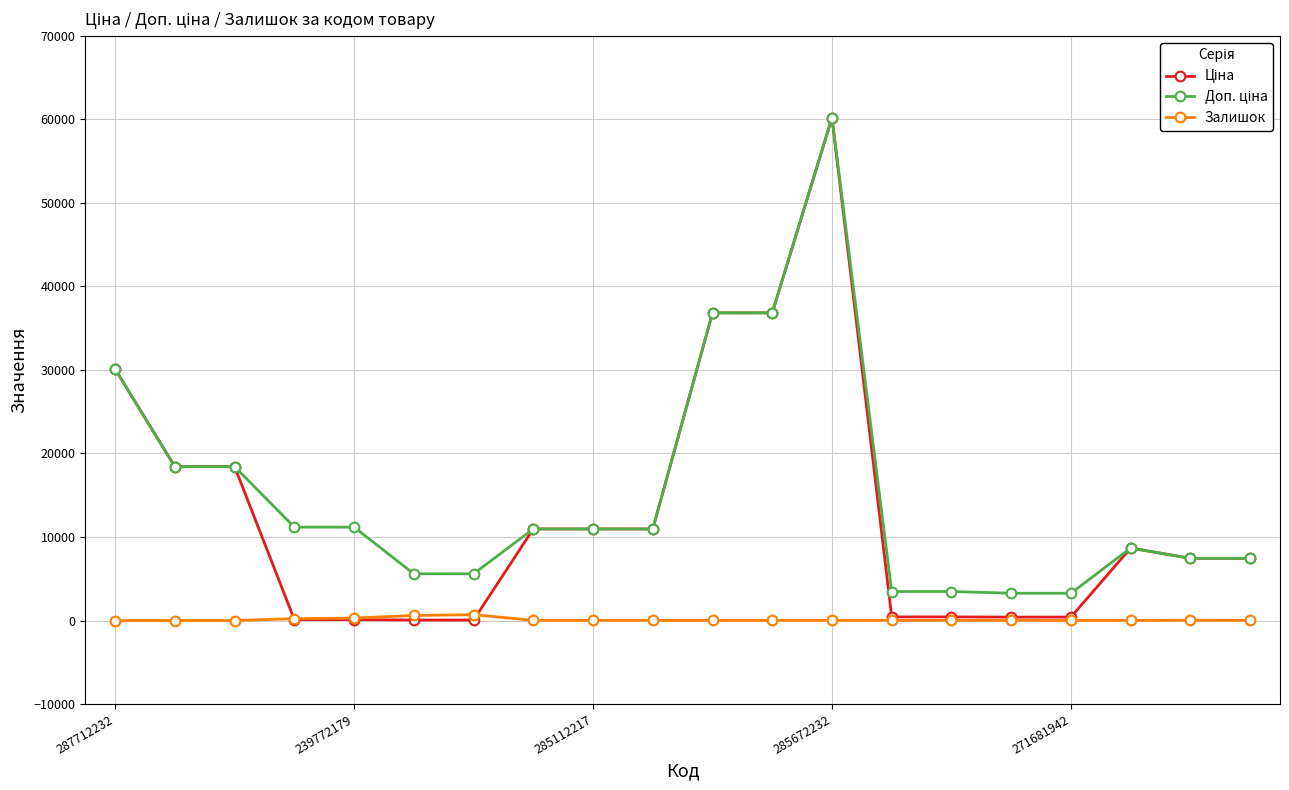

At how many categories does at least one series exceed 24684?

4